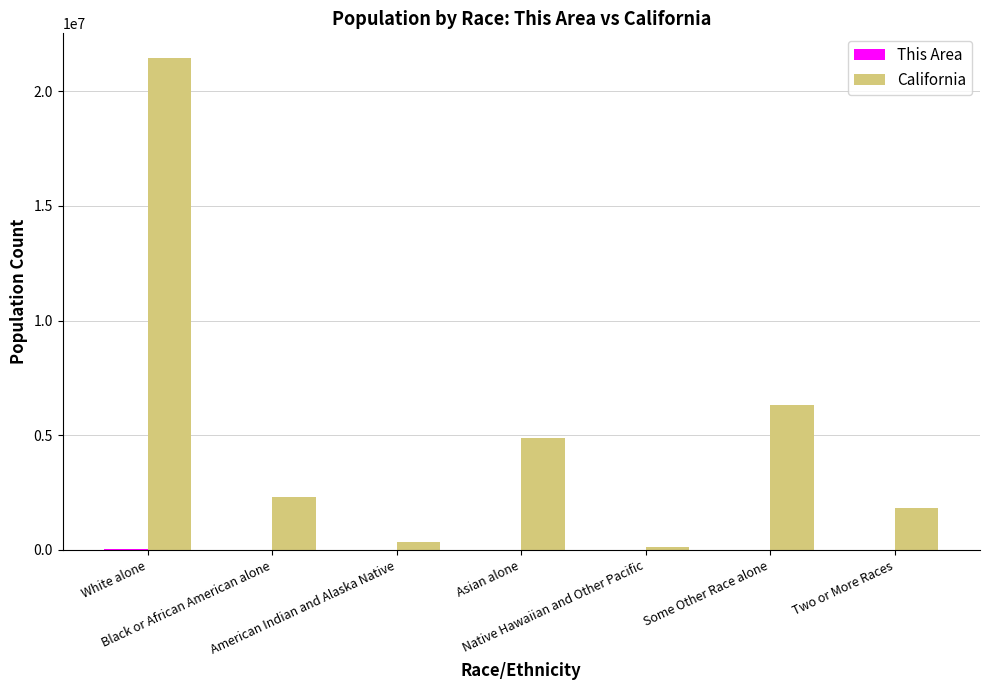

Which series has the largest total across all categories?

California